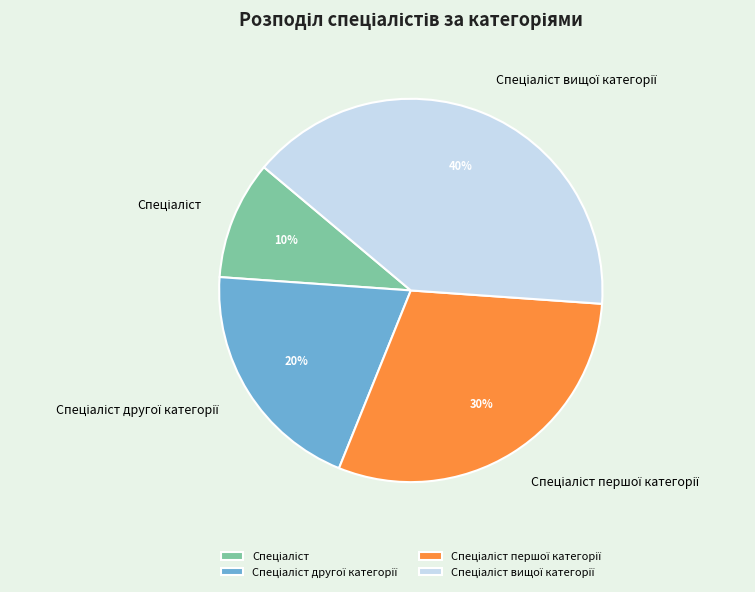

Is there a majority slice in this chart?

No